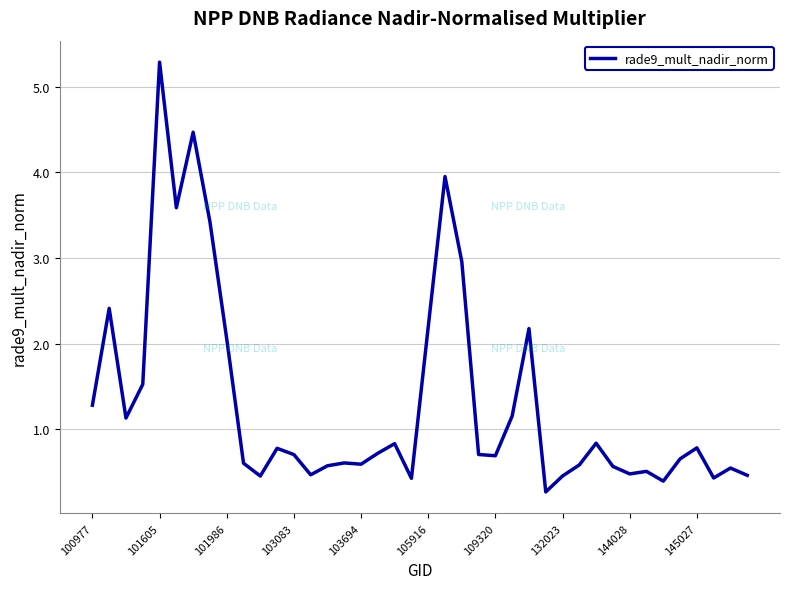

What is the difference between the maximum and minimum values?

5.0